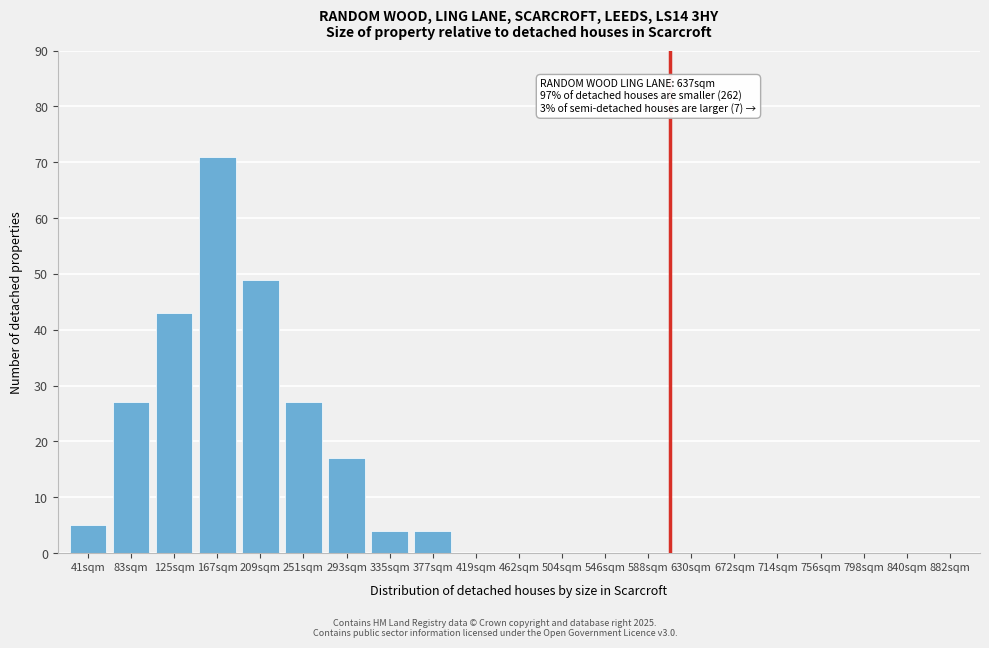

Reading left to right, list all the values displayed in this chart.

41sqm=5	83sqm=27	125sqm=43	167sqm=71	209sqm=49	251sqm=27	293sqm=17	335sqm=4	377sqm=4	419sqm=0	462sqm=0	504sqm=0	546sqm=0	588sqm=0	630sqm=0	672sqm=0	714sqm=0	756sqm=0	798sqm=0	840sqm=0	882sqm=0